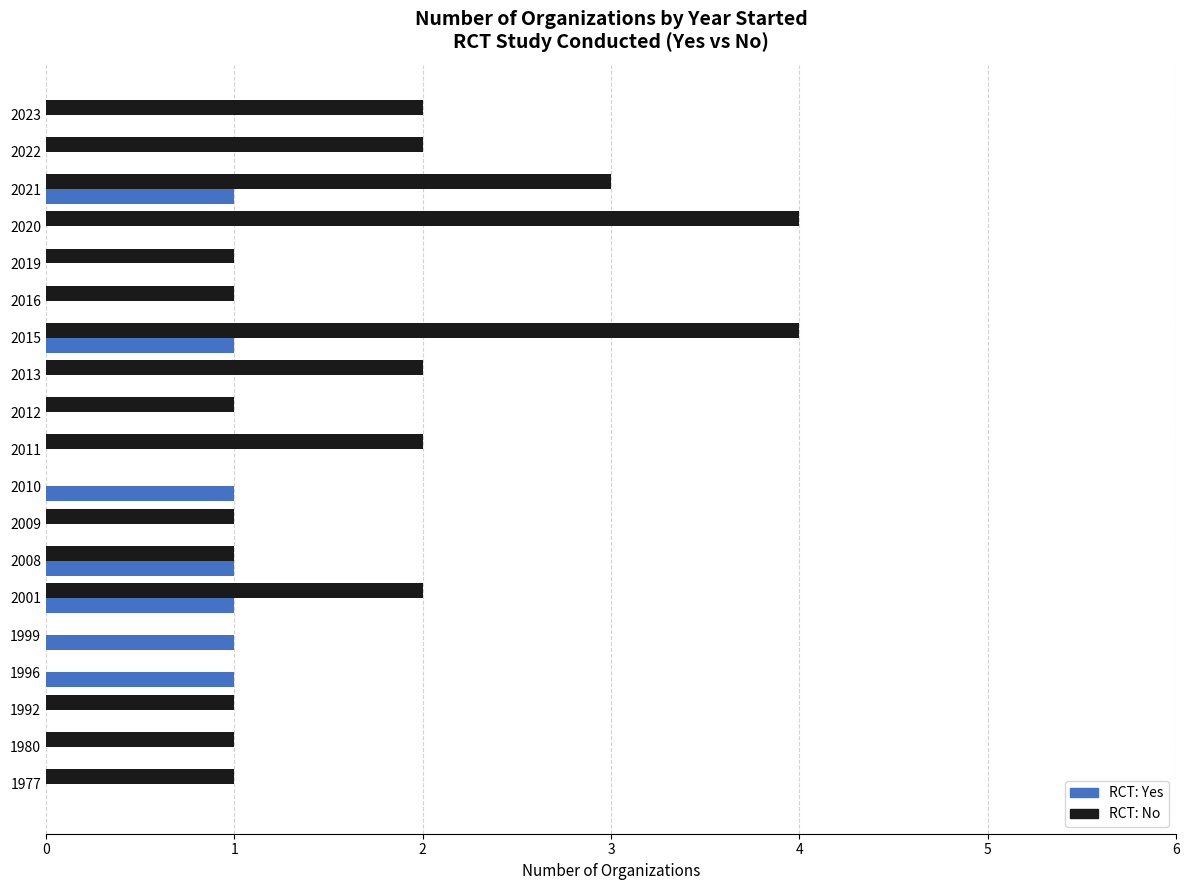

What is the maximum value for RCT: Yes?

1